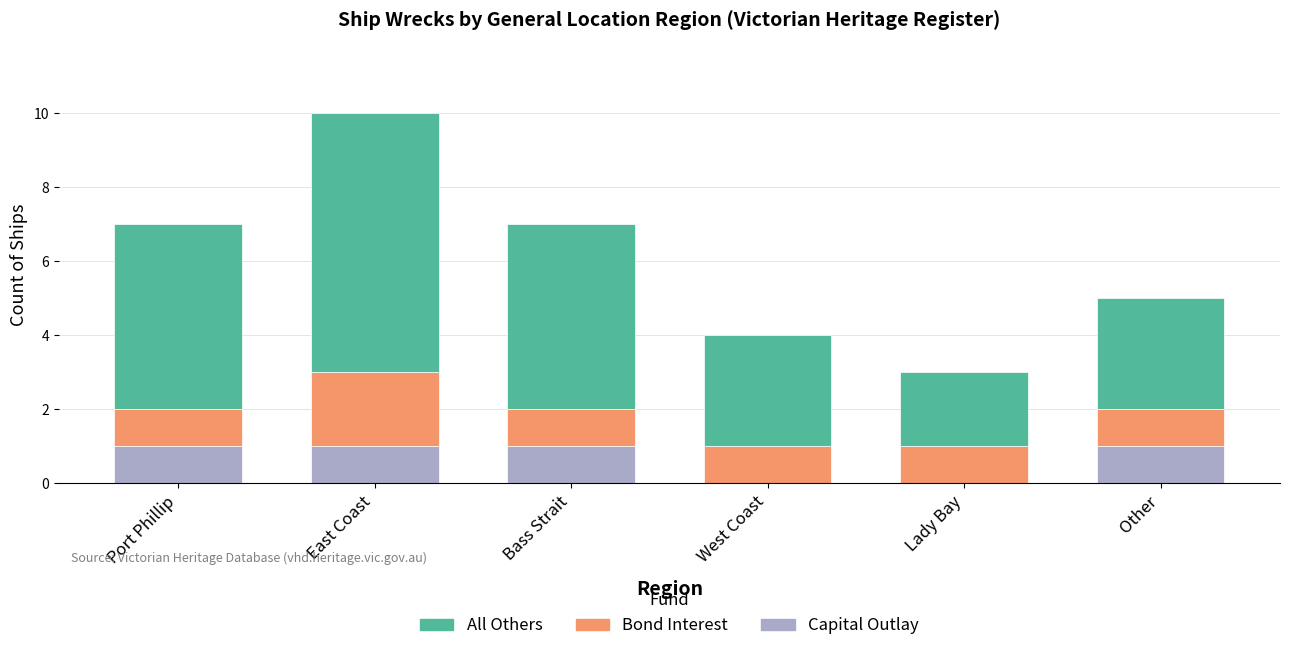

The value of Capital Outlay at East Coast is 1. True or false?

True